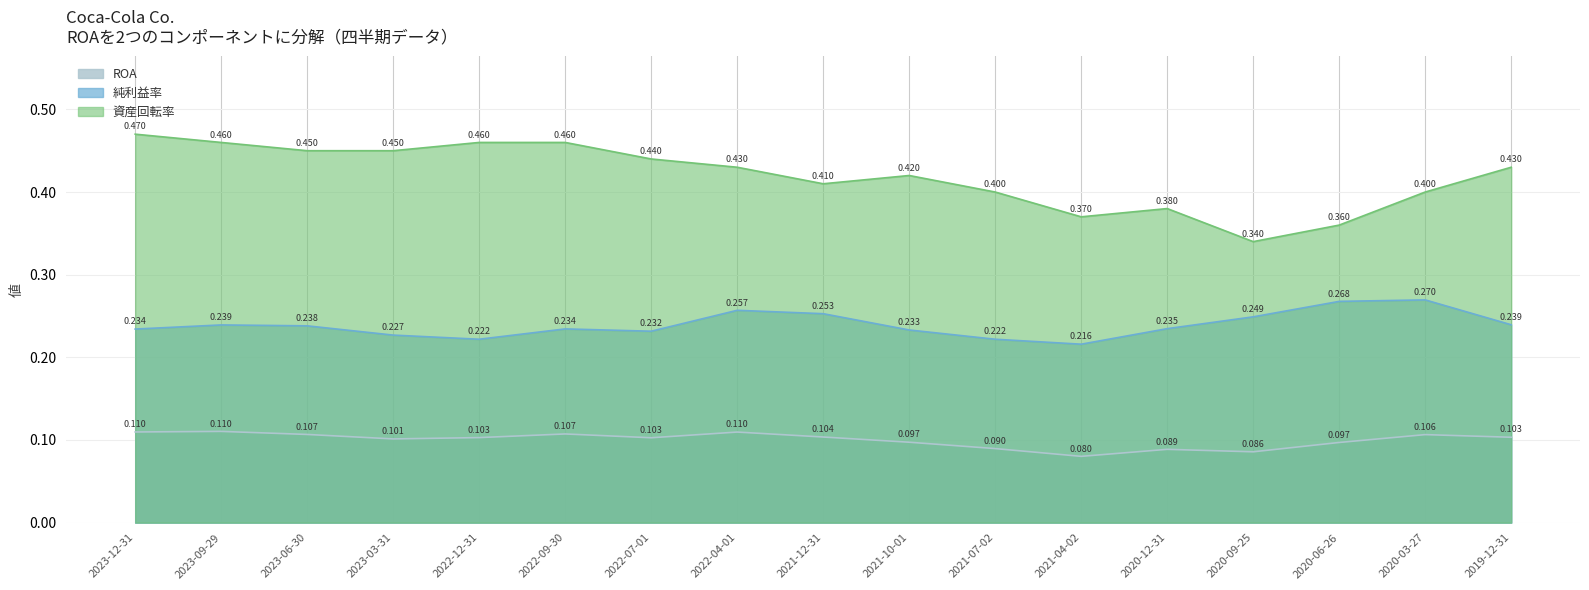

What is the difference between the maximum and second lowest values in the 資産回転率 series?

0.1